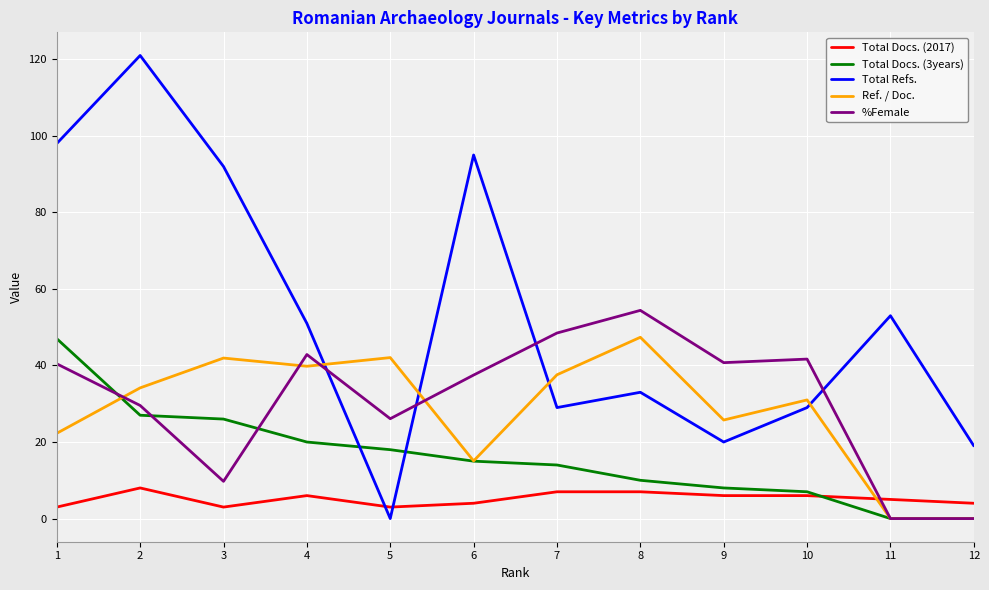

At 9, list the series in order from largest to smallest.

%Female, Ref. / Doc., Total Refs., Total Docs. (3years), Total Docs. (2017)